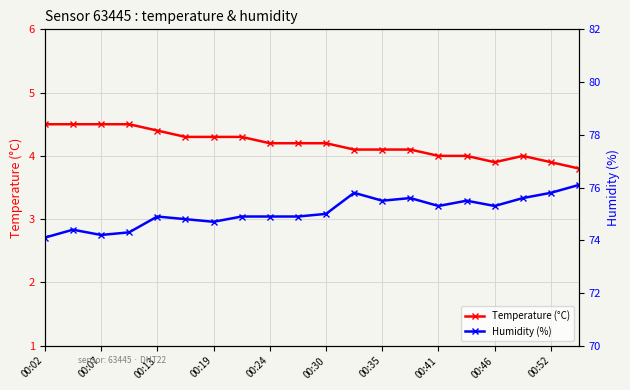

True or false: Humidity (%) has more than 1 points higher than both neighbors.

True